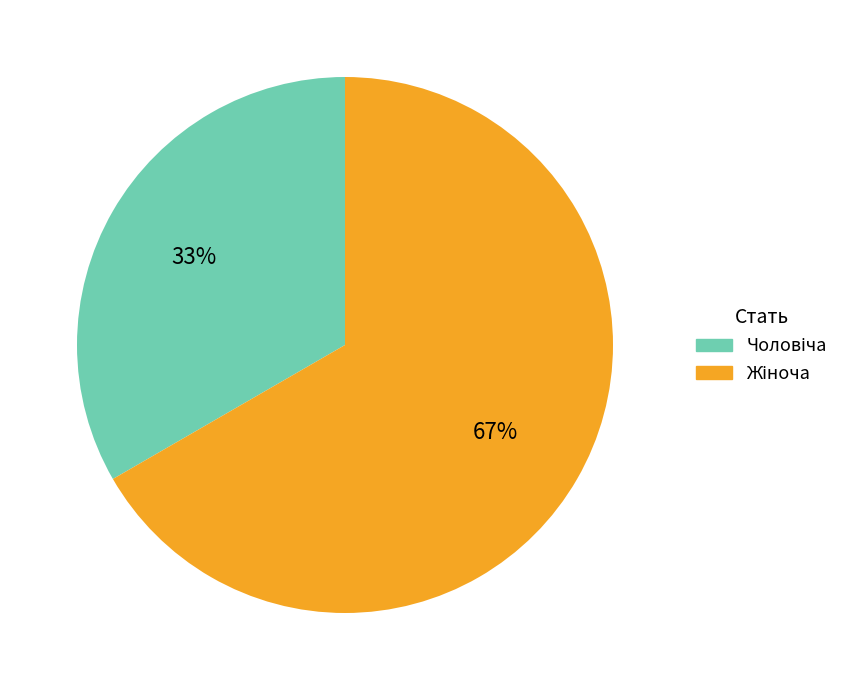

To the nearest percent, what is the average slice percentage?

50%